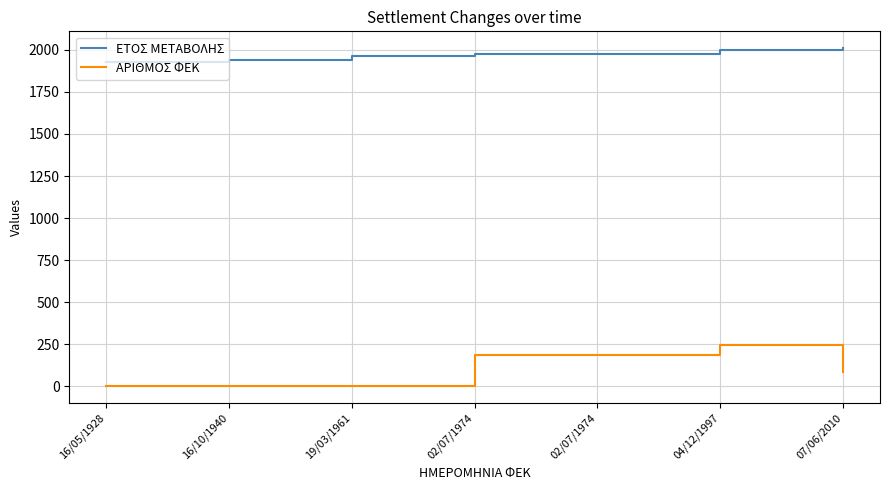

Which series has the widest spread of values?

ΑΡΙΘΜΟΣ ΦΕΚ